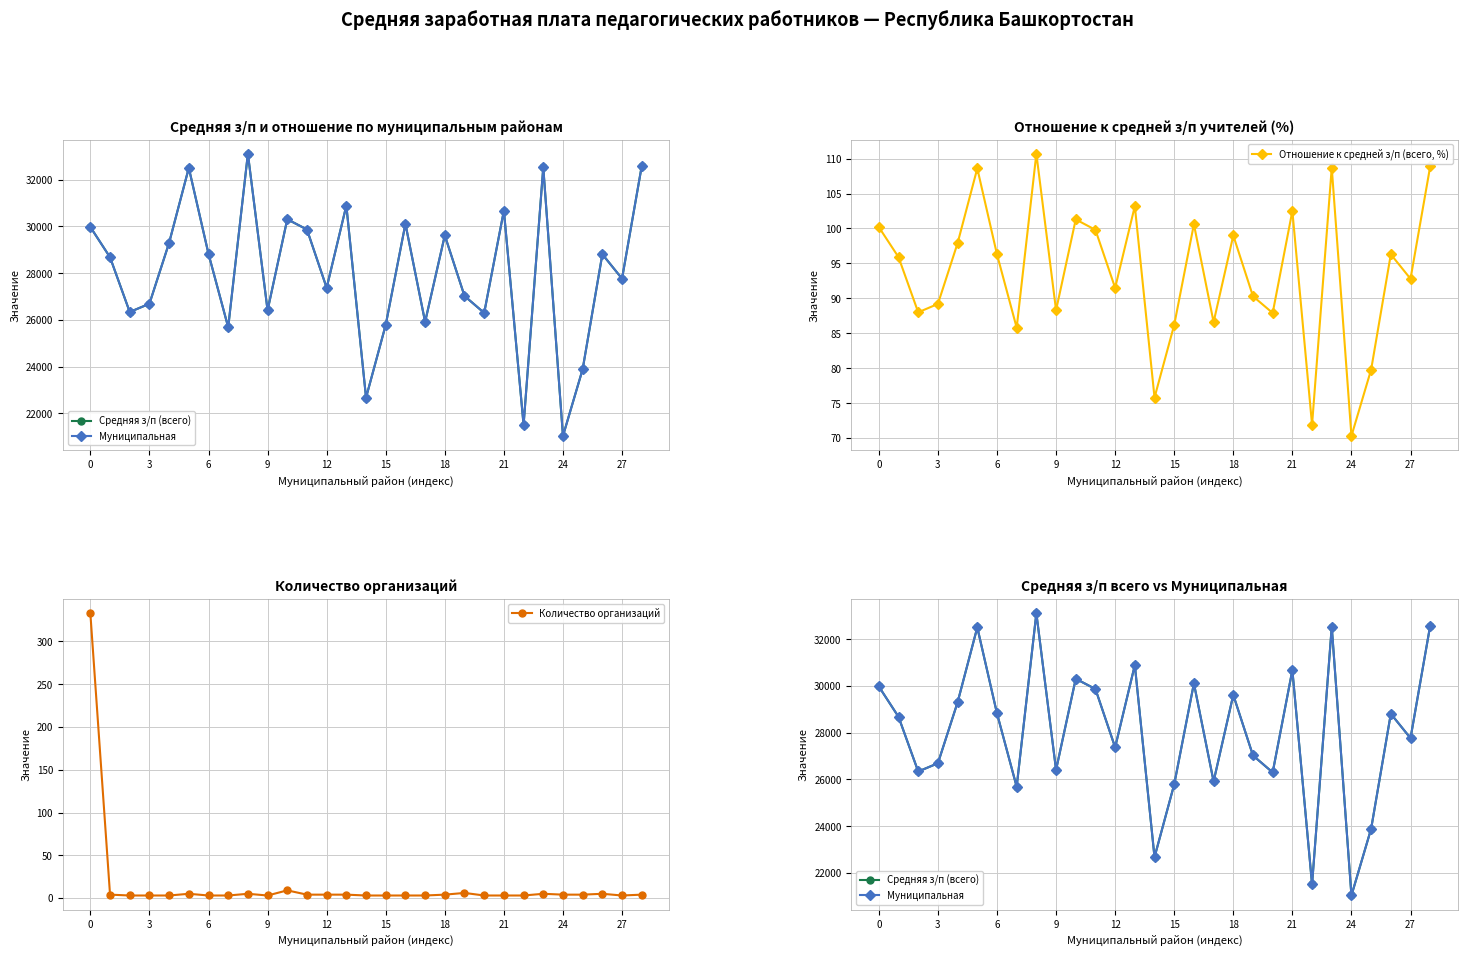

What is the difference between the maximum and minimum values in the Средняя з/п (всего) series?

12074.0